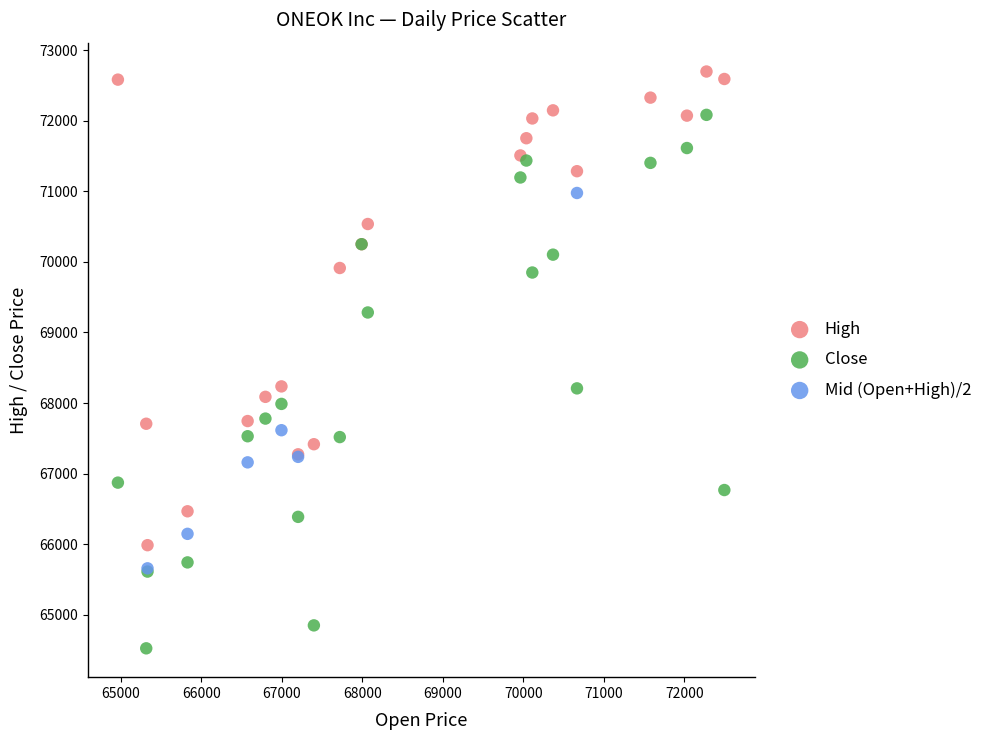

Which series has the widest spread of Y values?

Close